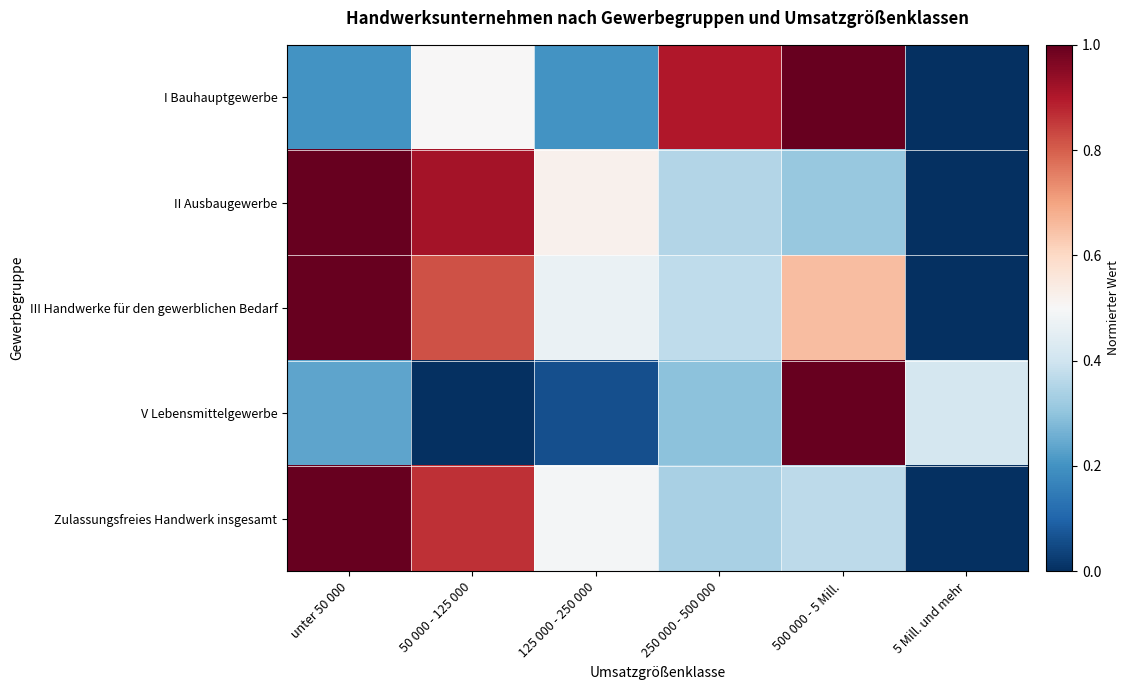

Which series has the widest spread of values?

I Bauhauptgewerbe